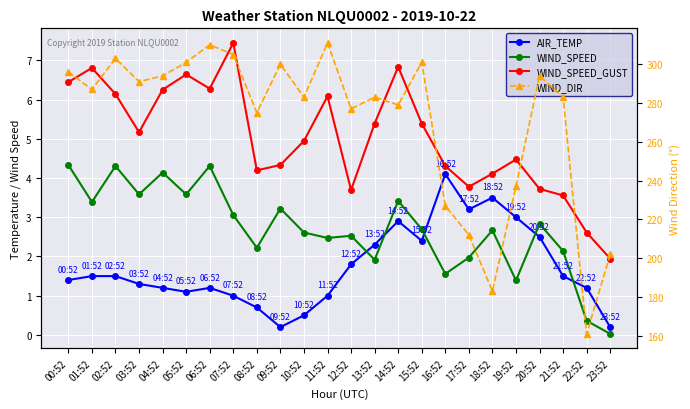

Reading left to right, extract all data points from this chart.

AIR_TEMP: 00:52=1.4	01:52=1.5	02:52=1.5	03:52=1.3	04:52=1.2	05:52=1.1	06:52=1.2	07:52=1.0	08:52=0.7	09:52=0.2	10:52=0.5	11:52=1.0	12:52=1.8	13:52=2.3	14:52=2.9	15:52=2.4	16:52=4.1	17:52=3.2	18:52=3.5	19:52=3.0	20:52=2.5	21:52=1.5	22:52=1.2	23:52=0.2
WIND_SPEED: 00:52=4.3	01:52=3.4	02:52=4.3	03:52=3.6	04:52=4.1	05:52=3.6	06:52=4.3	07:52=3.1	08:52=2.2	09:52=3.2	10:52=2.6	11:52=2.5	12:52=2.5	13:52=1.9	14:52=3.4	15:52=2.7	16:52=1.6	17:52=2.0	18:52=2.7	19:52=1.4	20:52=2.8	21:52=2.1	22:52=0.4	23:52=0.0
WIND_SPEED_GUST: 00:52=6.4	01:52=6.8	02:52=6.1	03:52=5.2	04:52=6.2	05:52=6.6	06:52=6.3	07:52=7.4	08:52=4.2	09:52=4.3	10:52=4.9	11:52=6.1	12:52=3.7	13:52=5.4	14:52=6.8	15:52=5.4	16:52=4.3	17:52=3.8	18:52=4.1	19:52=4.5	20:52=3.7	21:52=3.6	22:52=2.6	23:52=1.9
WIND_DIR: 00:52=296.0	01:52=287.0	02:52=303.0	03:52=291.0	04:52=294.0	05:52=301.0	06:52=310.0	07:52=305.0	08:52=275.0	09:52=300.0	10:52=283.0	11:52=311.0	12:52=277.0	13:52=283.0	14:52=279.0	15:52=301.0	16:52=227.0	17:52=212.0	18:52=183.0	19:52=237.0	20:52=294.0	21:52=283.0	22:52=161.0	23:52=202.0